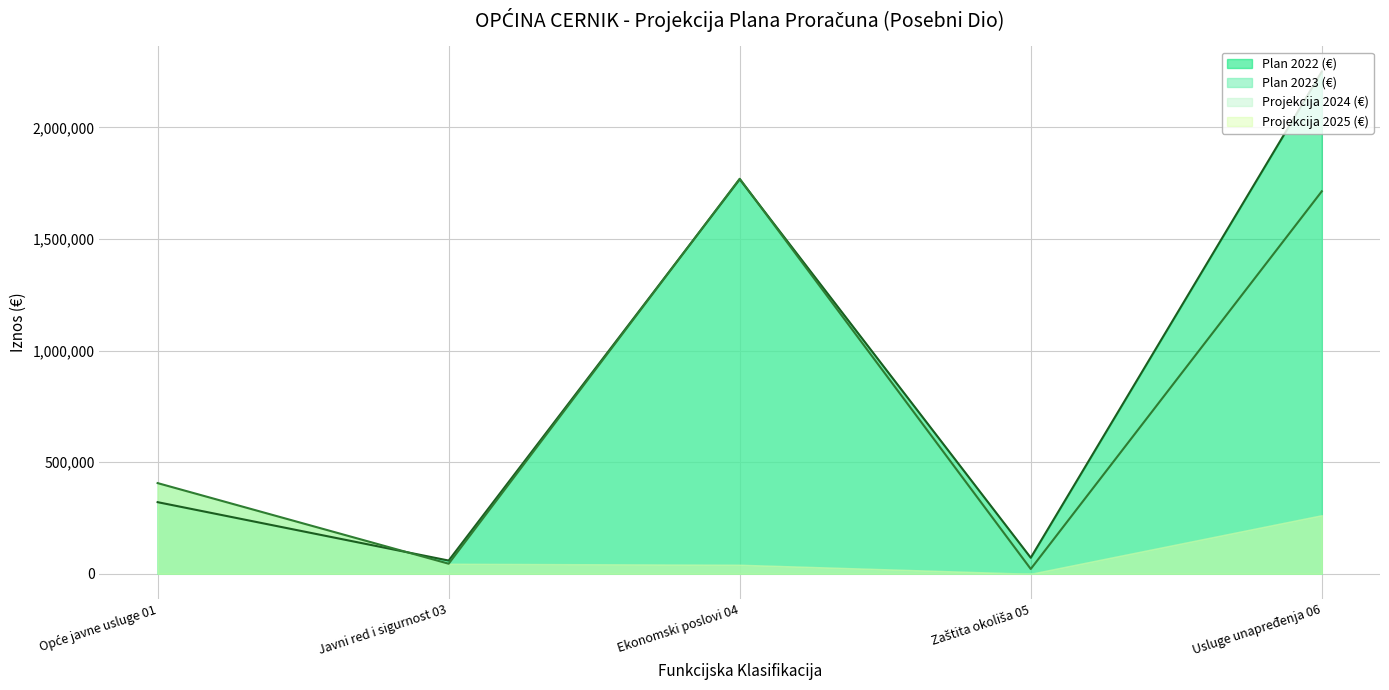

Which category has the highest value across all series?

Usluge unapređenja 06